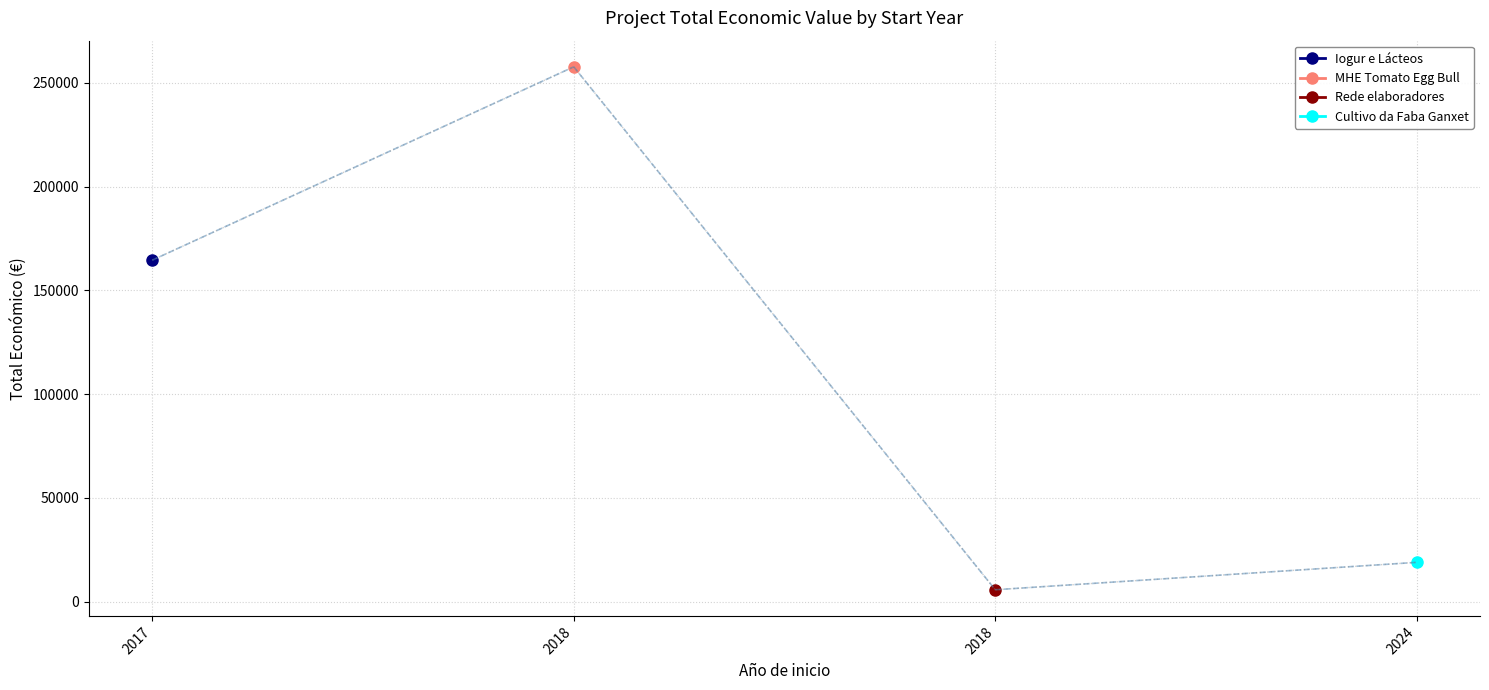

Which category has the lowest value across all series?

2018